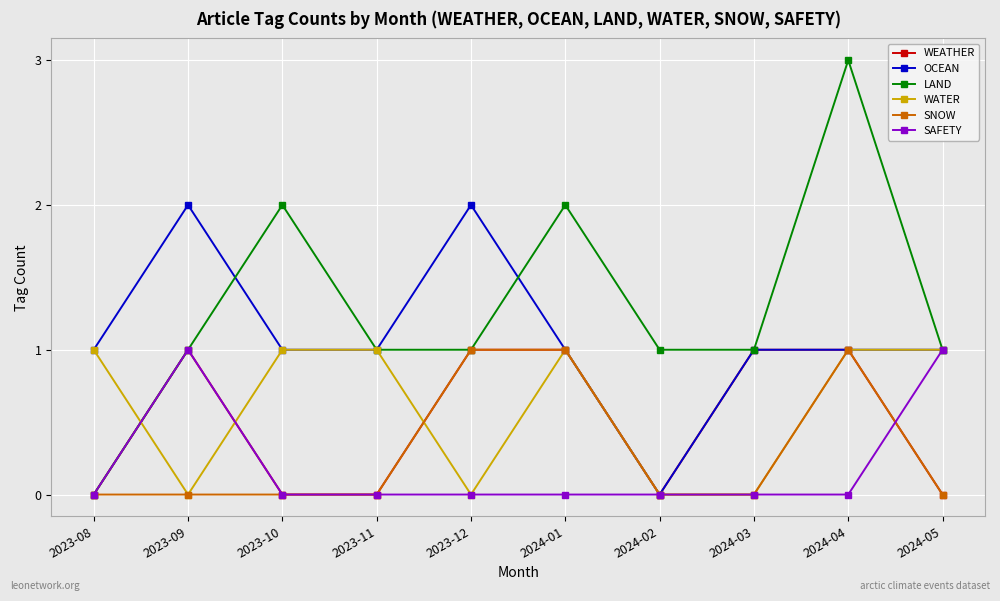

The value of SAFETY at 2024-04 is 0. True or false?

True